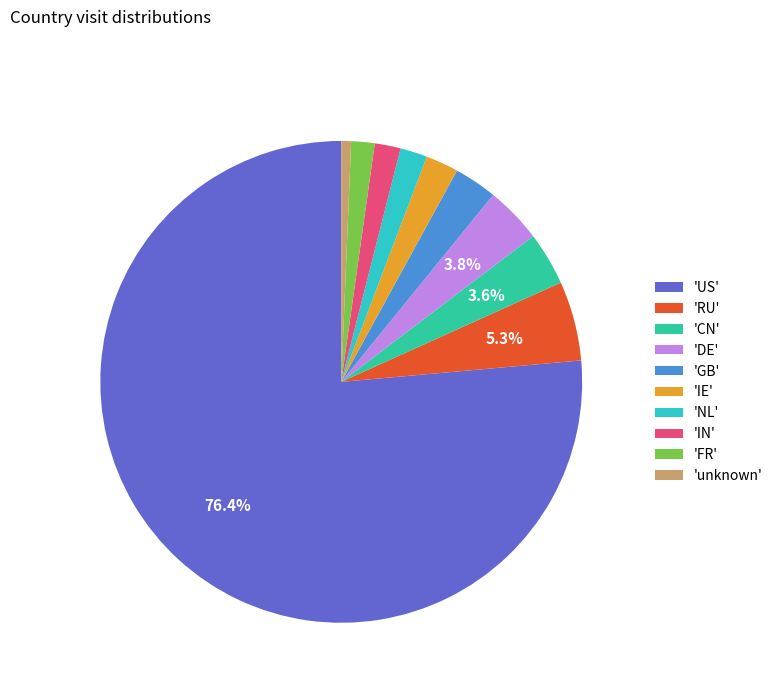

To the nearest percent, what is the average slice percentage?

10%